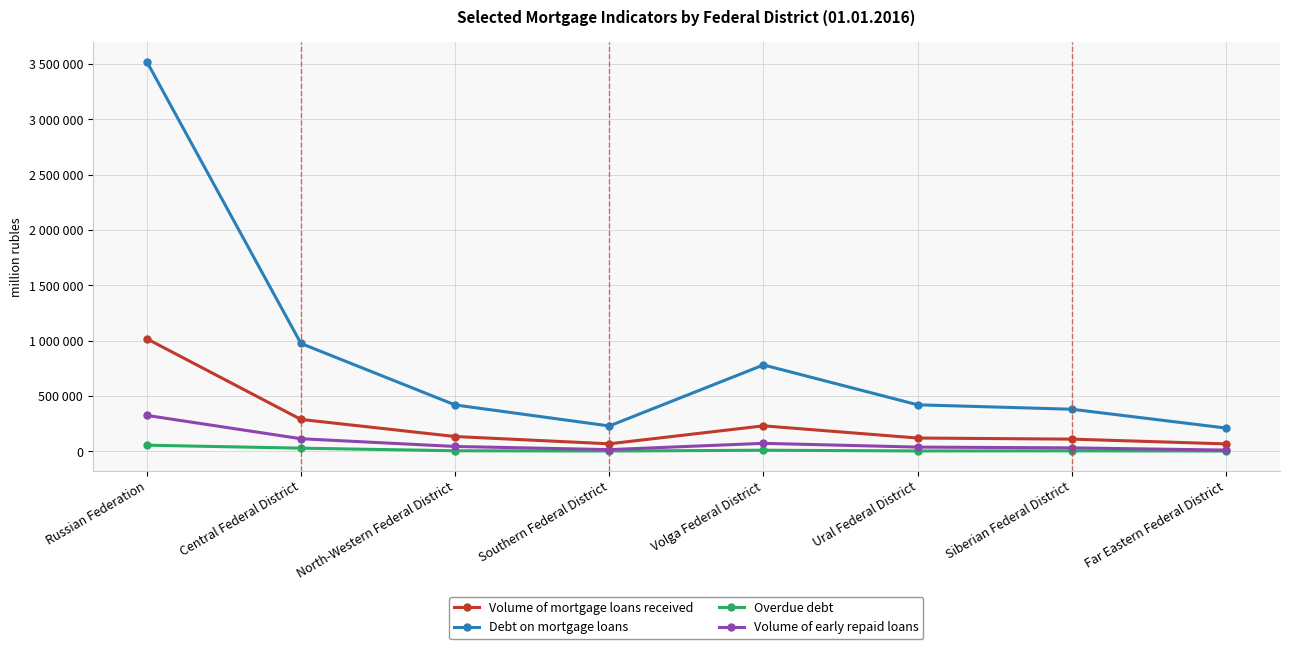

True or false: Volume of early repaid loans has a value of 139906 at Russian Federation.

False